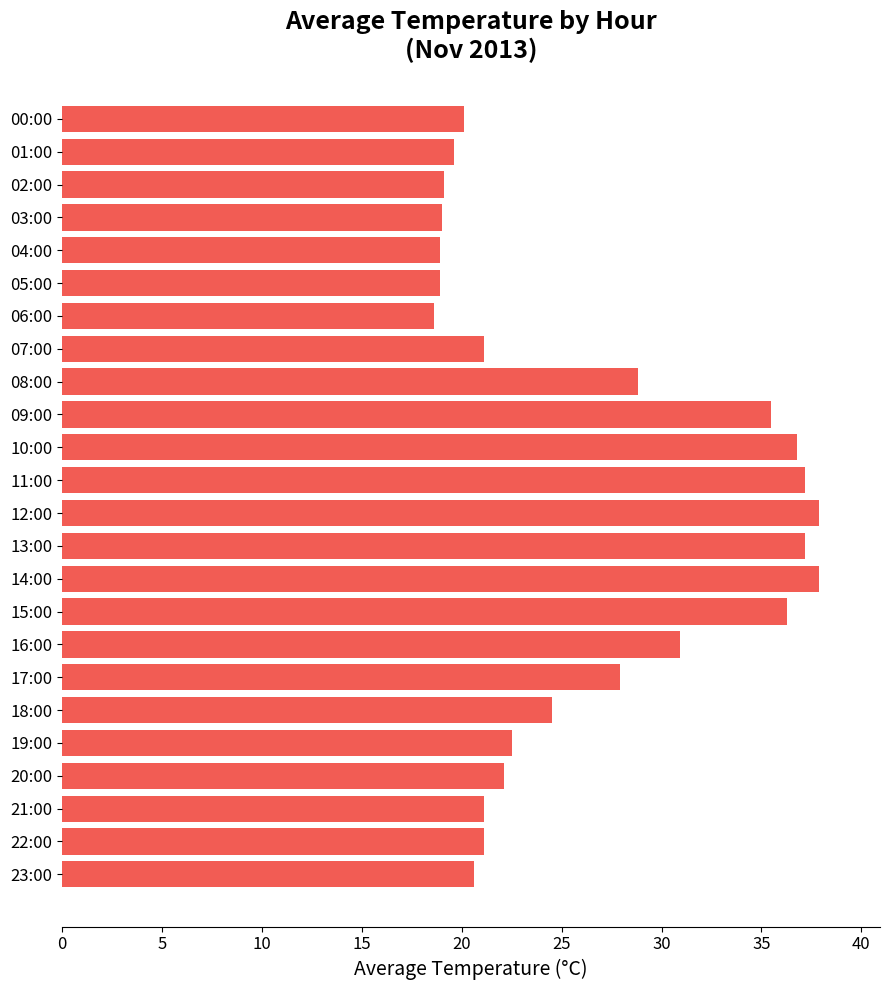

What is the greatest value displayed?

37.9